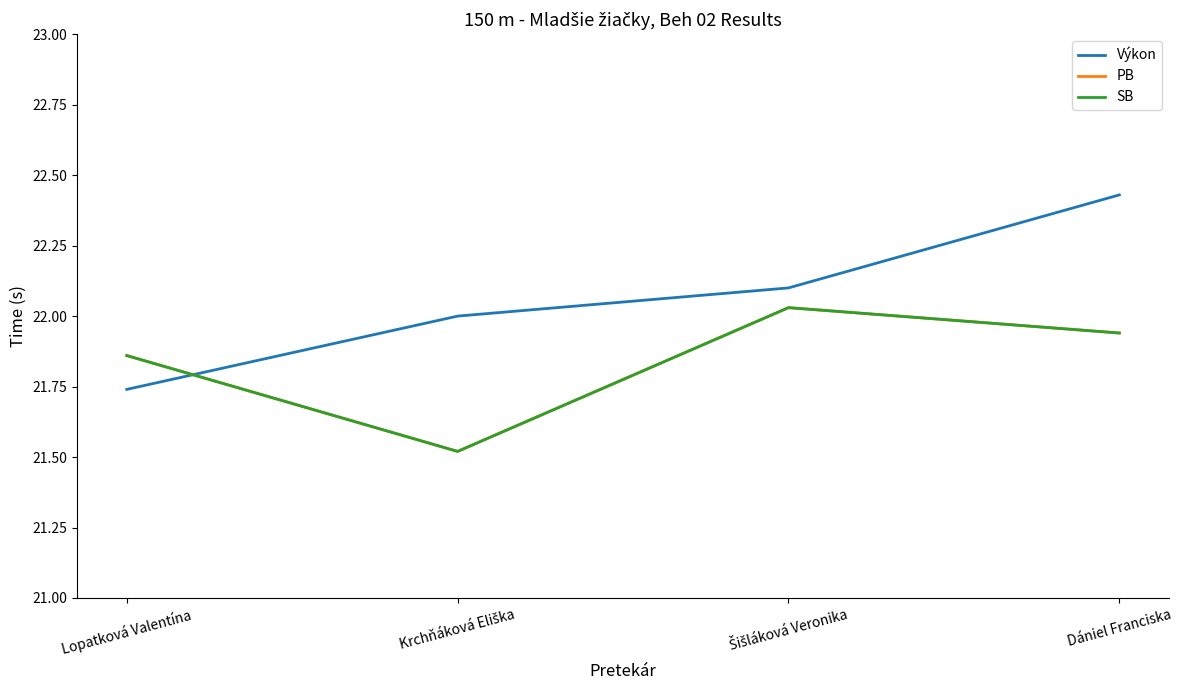

List the series in order of their peak value, highest first.

Výkon, PB, SB